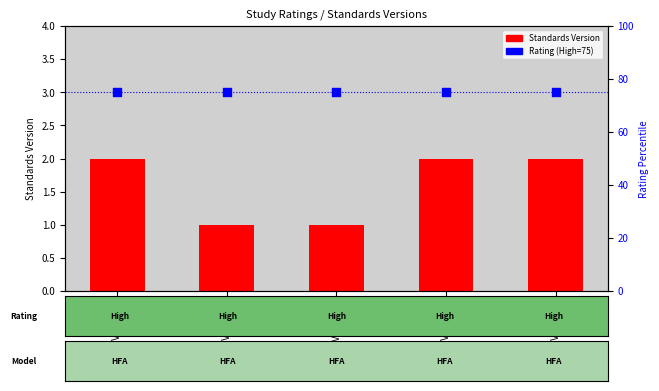

At which category is the sum across all series the highest?

WWHV095271